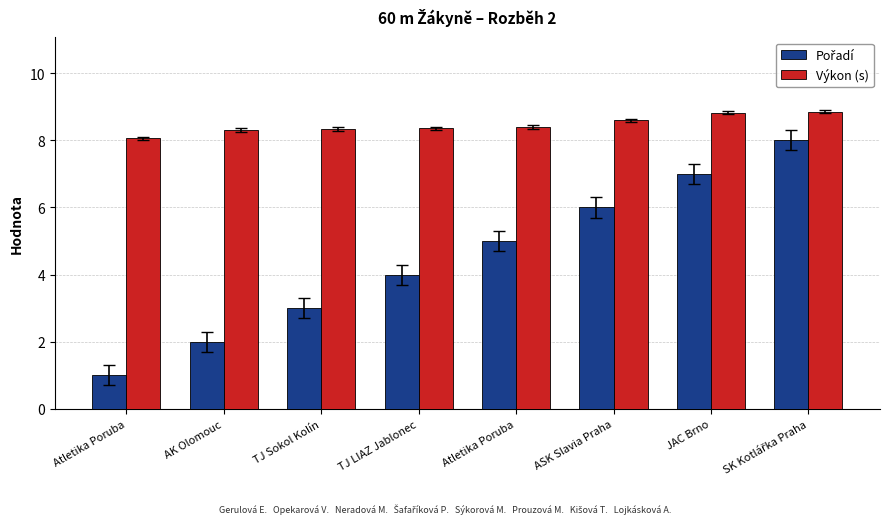

What is the average value of the Pořadí series?

4.5